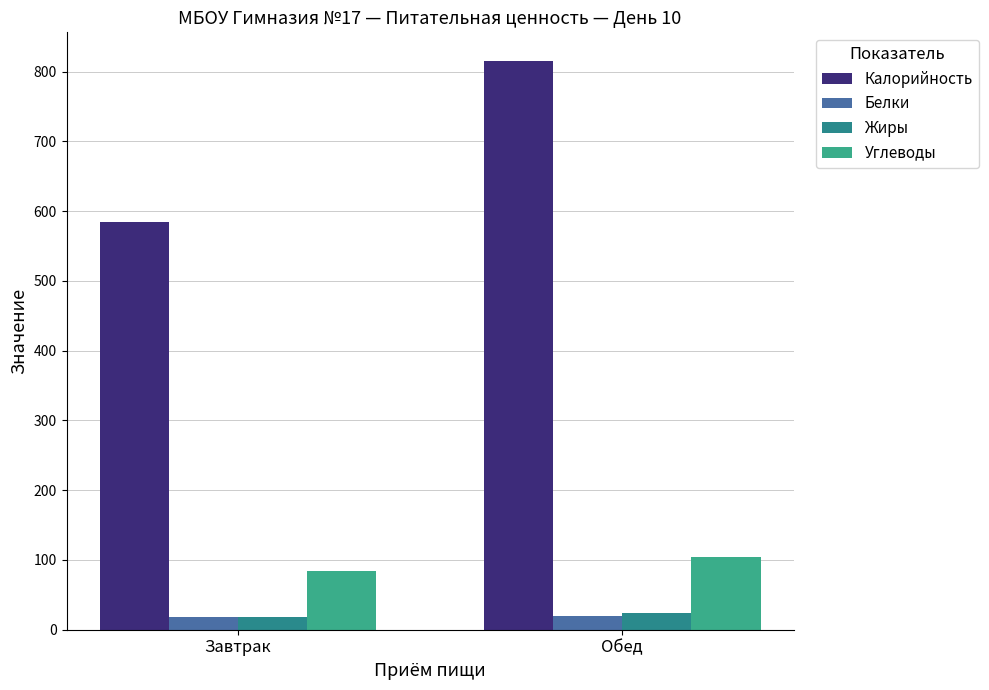

At which label does Углеводы first exceed 104?

Обед